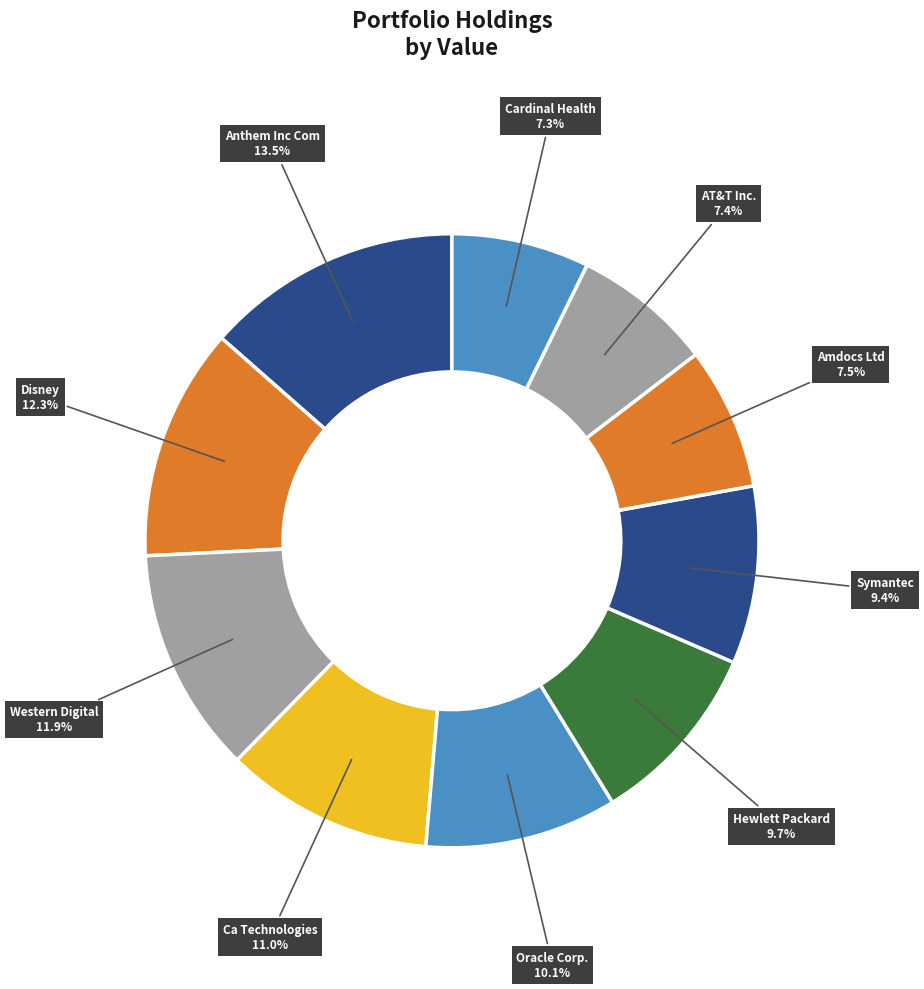

To the nearest percent, what is the difference between the Symantec and Anthem Inc Com slice percentages?

4%